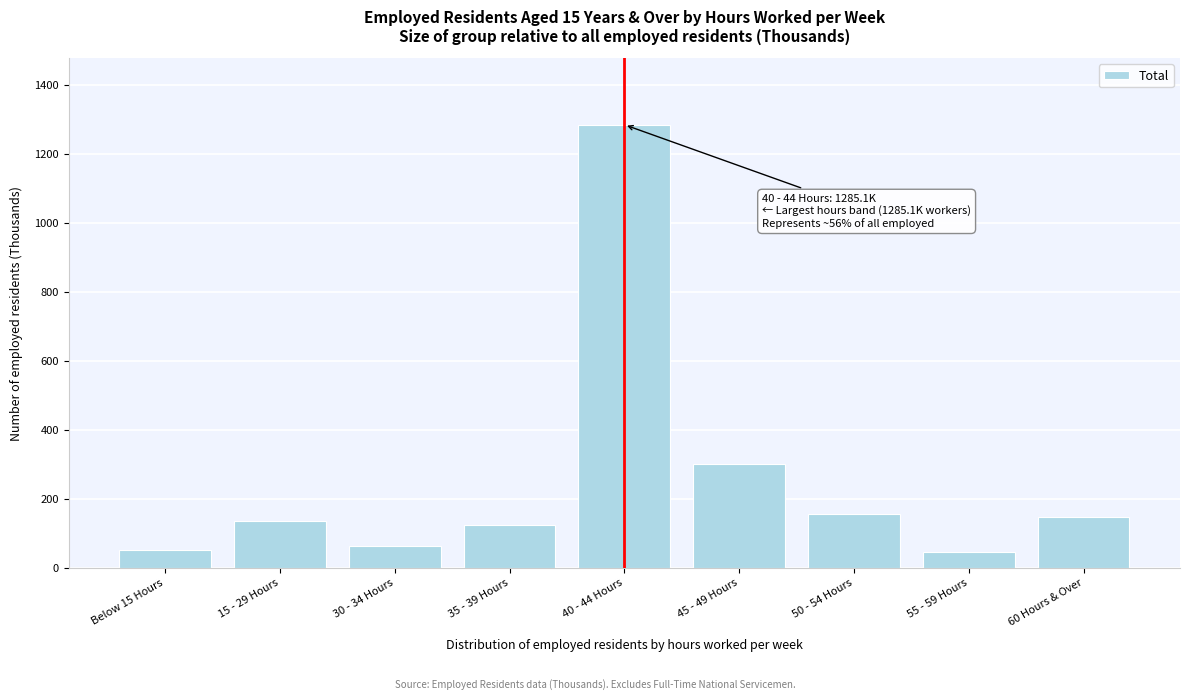

What is the ratio of the value at 60 Hours & Over to the value at 45 - 49 Hours?

0.5